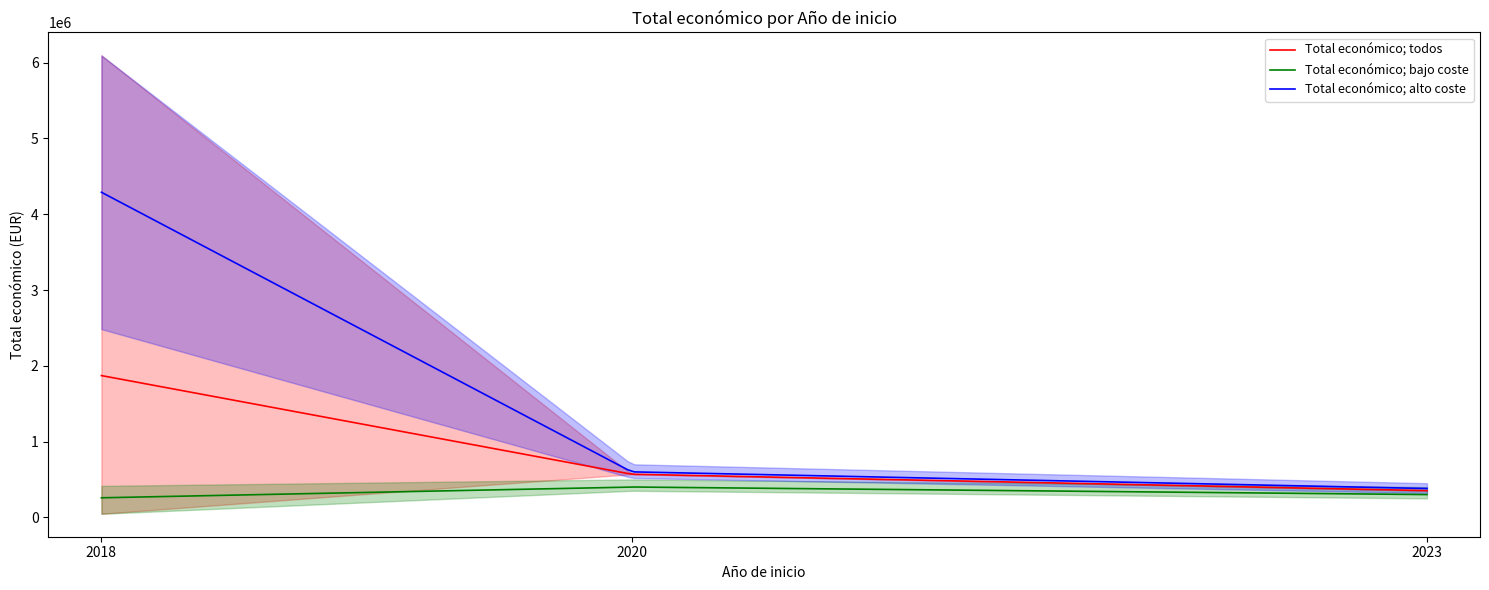

What is the maximum value for Total económico; bajo coste?

399665.0